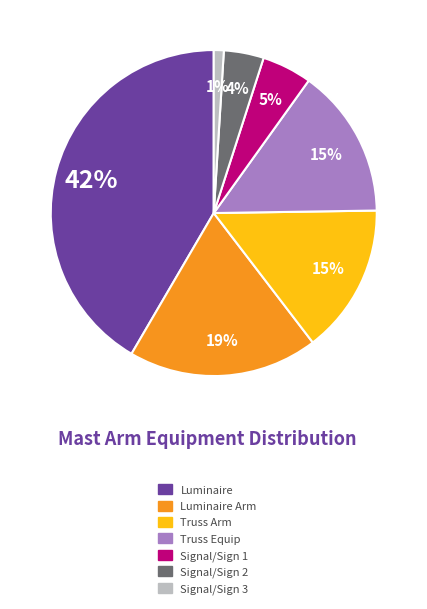

Is there a majority slice in this chart?

No